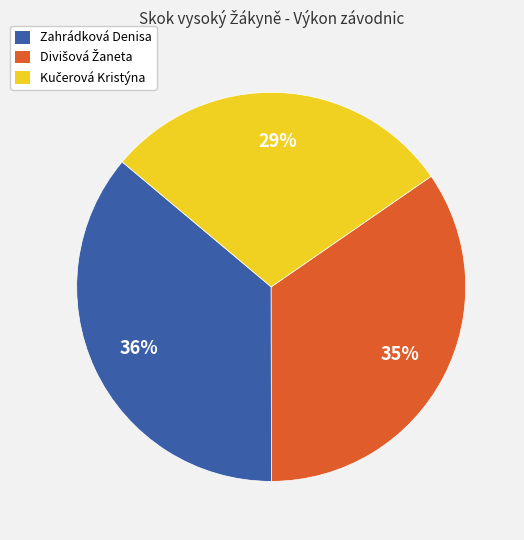

What percentage is the Zahrádková Denisa slice, to the nearest percent?

36%